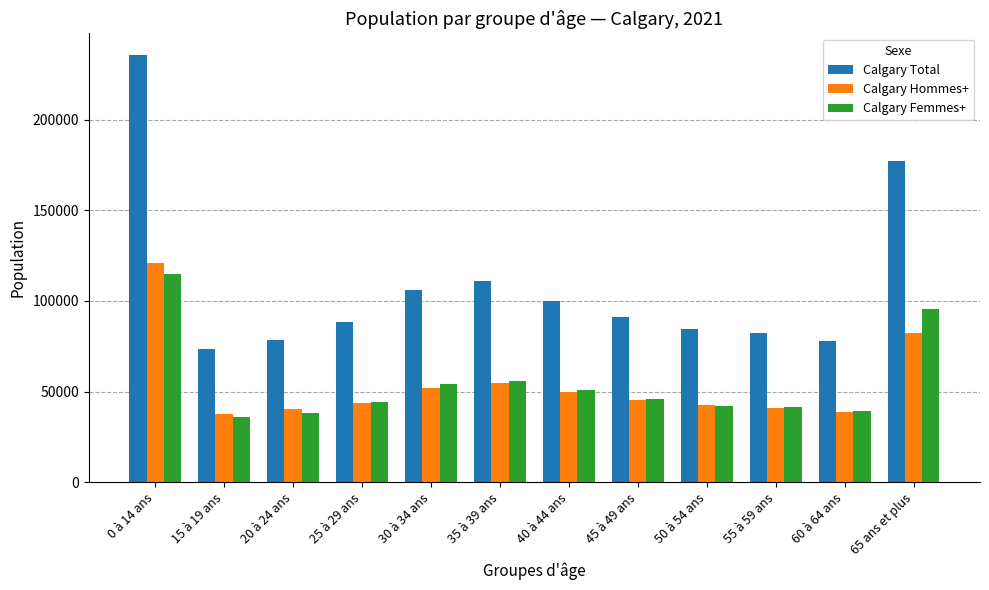

How many categories are shown in the chart?

12